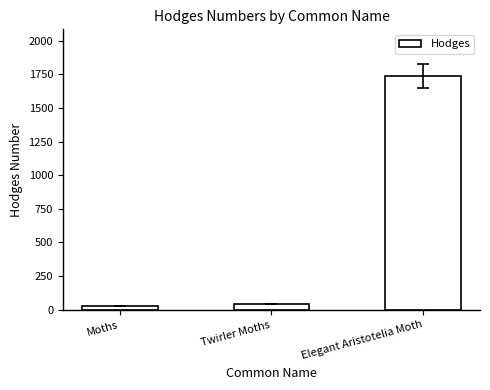

What value does the data have at Twirler Moths?

42.1